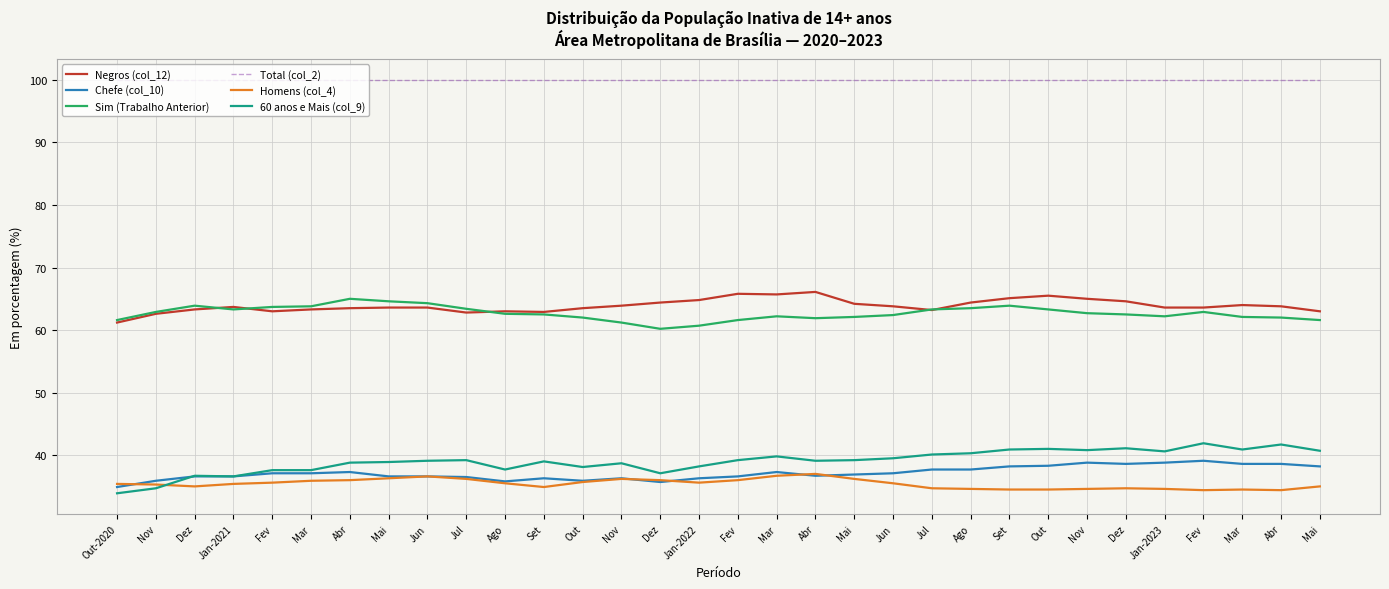

How many lines are shown in the chart?

6